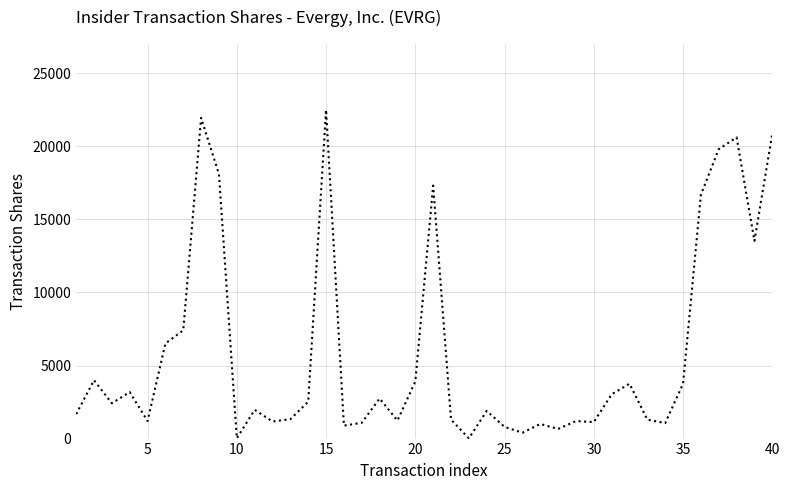

What is the maximum value shown in the chart?

22500